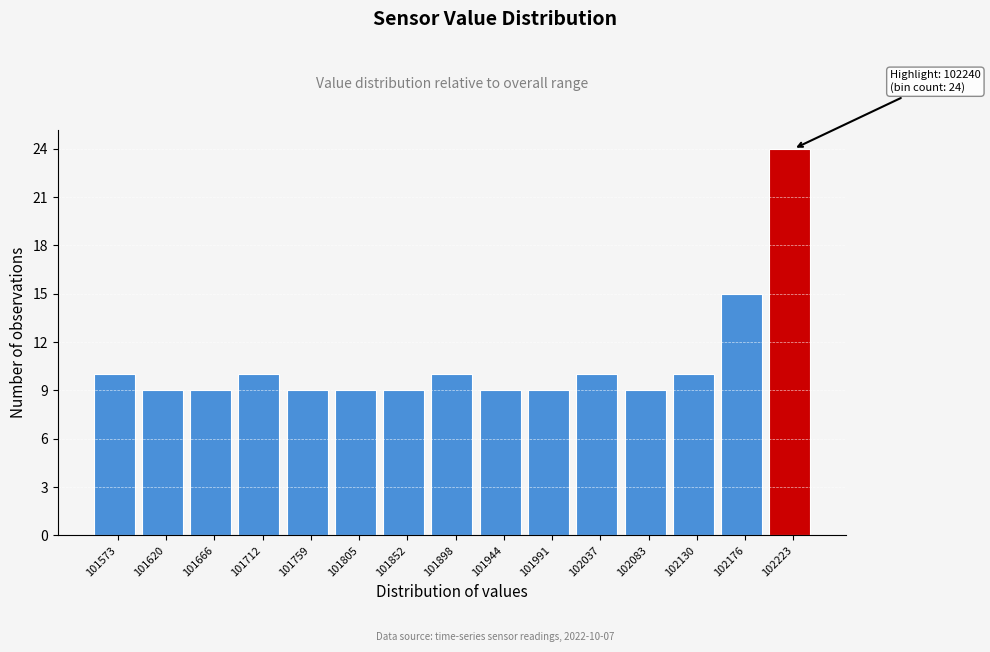

Over which range of the x-axis is the bar tallest?

102200 to 102245